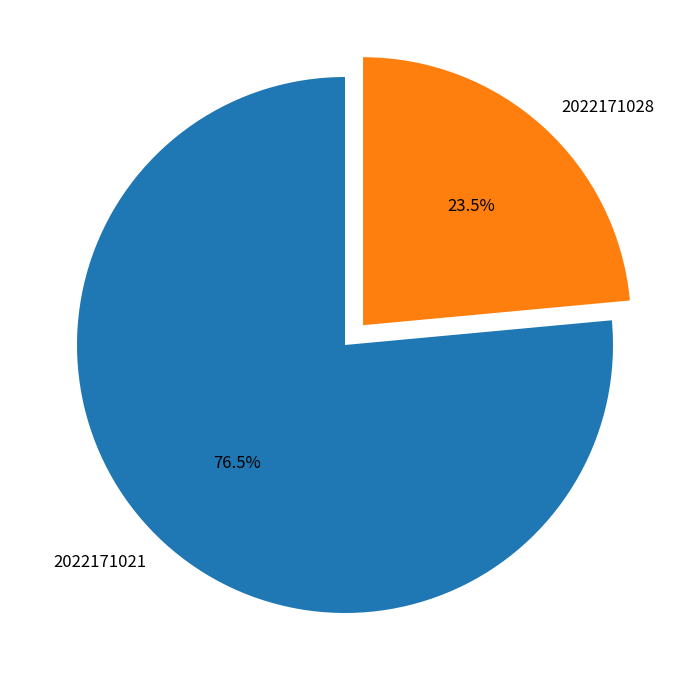

To the nearest percent, what is the difference between the largest and smallest slice percentages?

53%